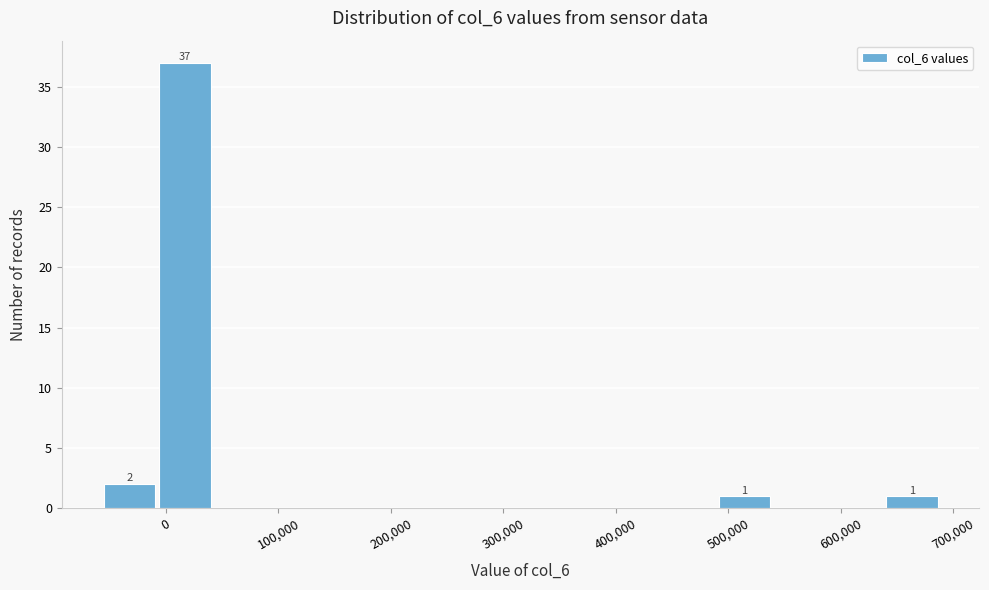

Over which range of the x-axis is the bar tallest?

-10000 to 40000